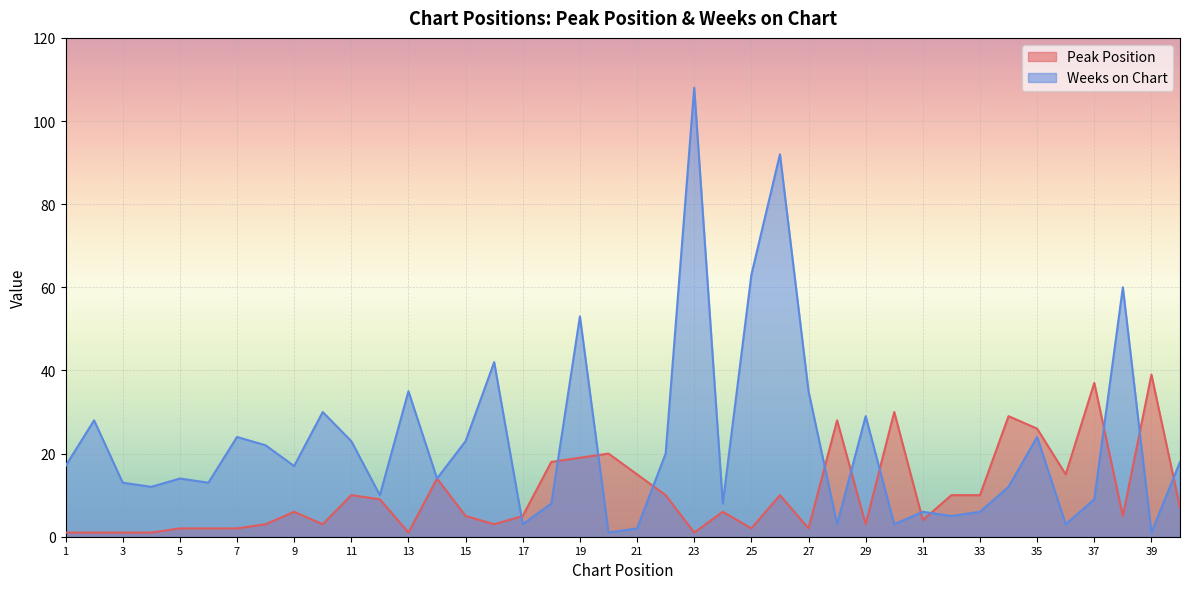

At which category does Weeks on Chart reach its first local valley?

4